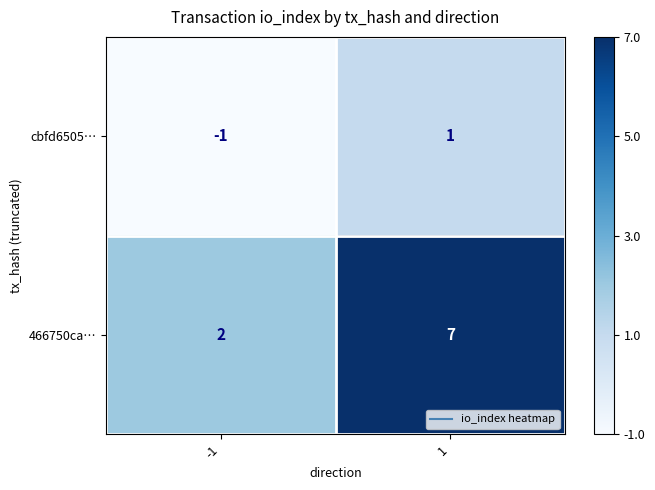

What is the greatest value displayed?

7